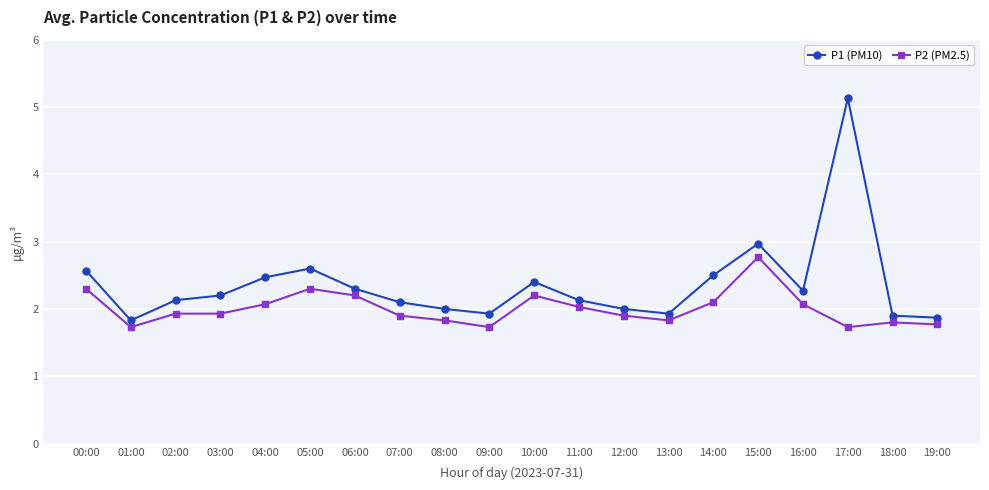

Which series changed the most between 06:00 and 07:00?

P2 (PM2.5)